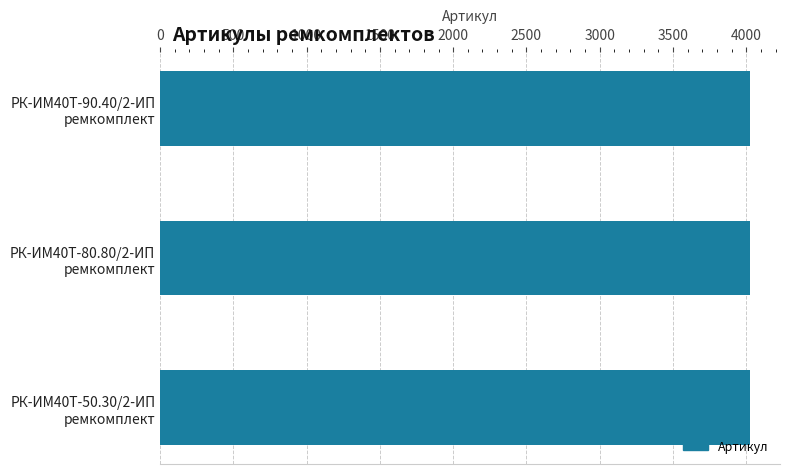

What is the value of the 2nd bar from the top?

4028